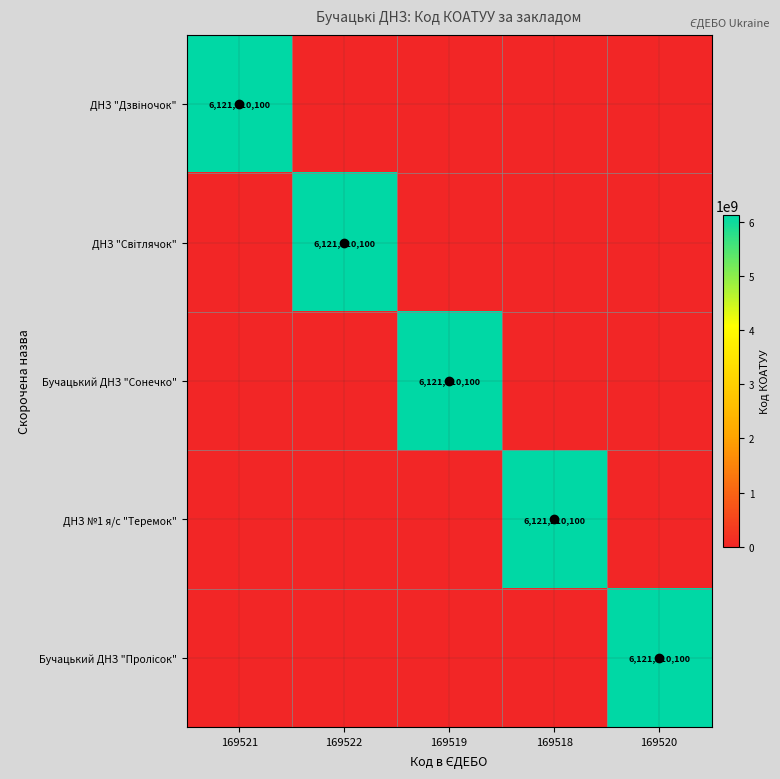

Count the number of categories in the chart.

5